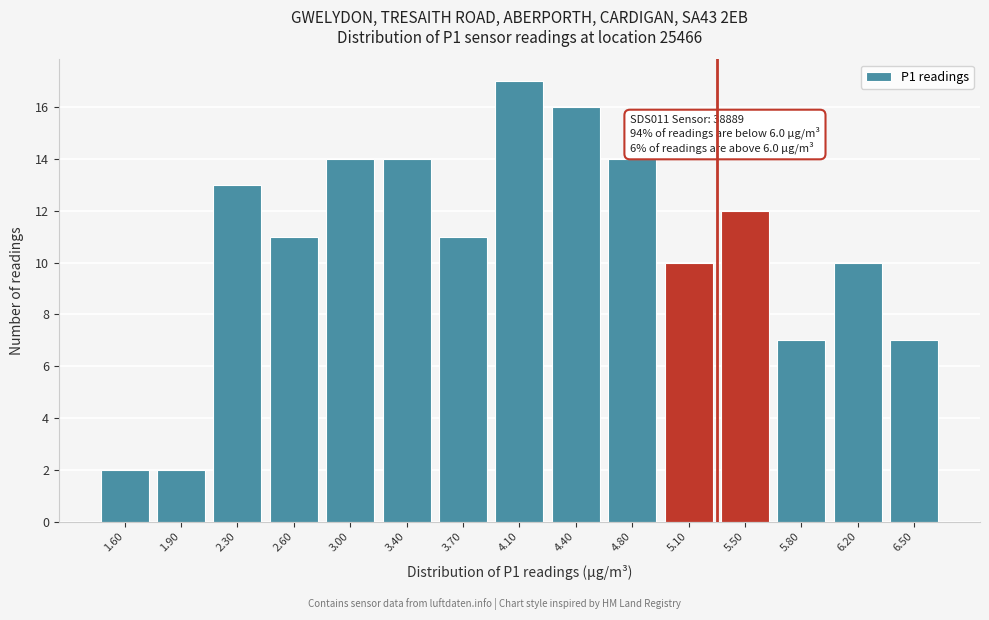

Reading left to right, transcribe all the data shown in this chart.

2	2	13	11	14	14	11	17	16	14	10	12	7	10	7